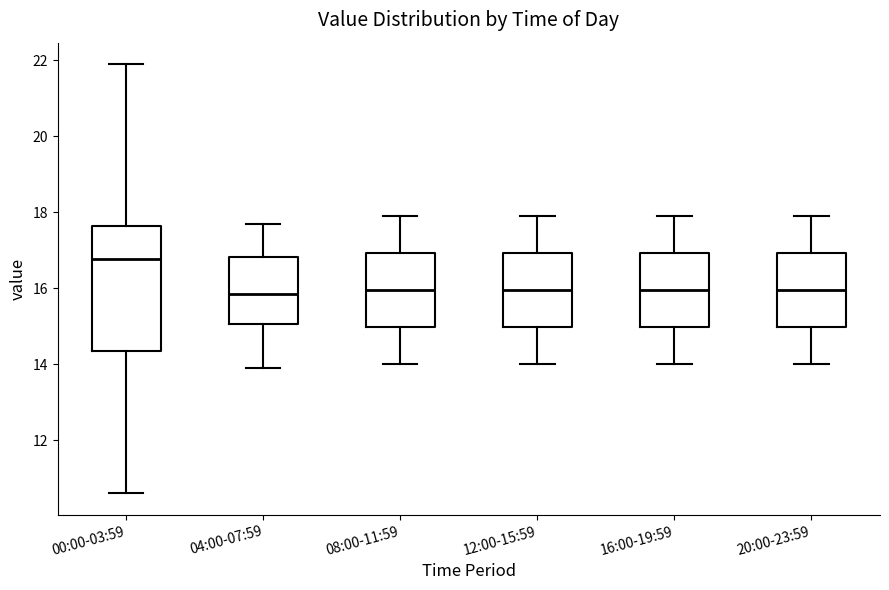

Where is the upper edge of the box for 04:00-07:59 on the y-axis? The values are not printed on the chart, so give them approximately, as read against the axis.

16.8